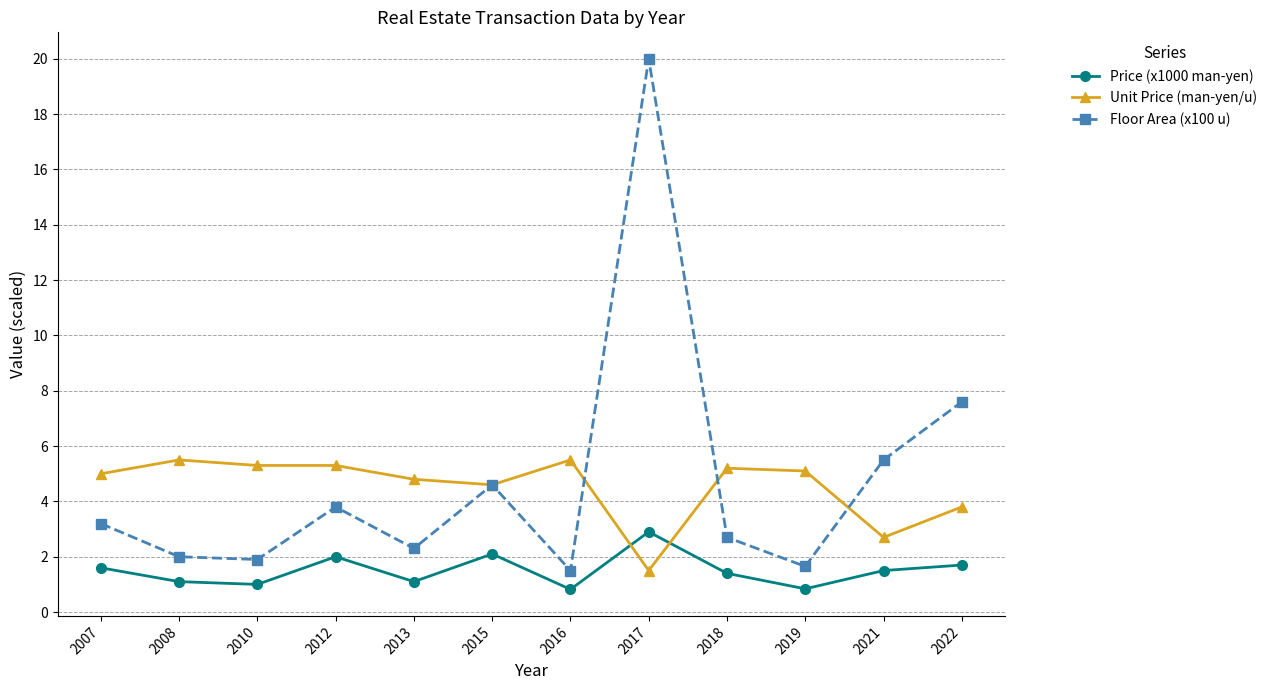

Is the value of Floor Area (x100 u) at 2012 greater than the value of Unit Price (man-yen/u) at 2010?

No